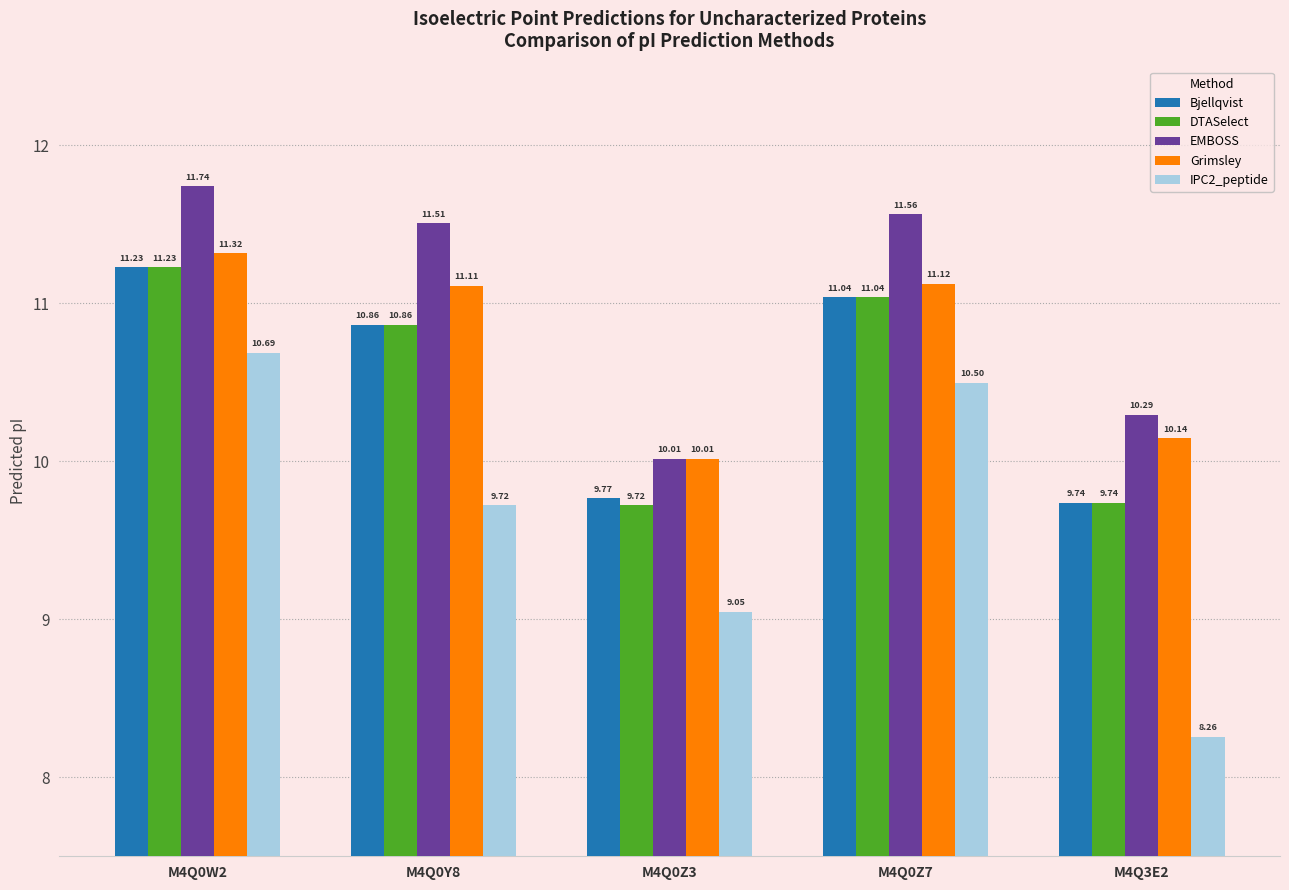

What is the label of the 3rd bar from the right?

M4Q0Z3